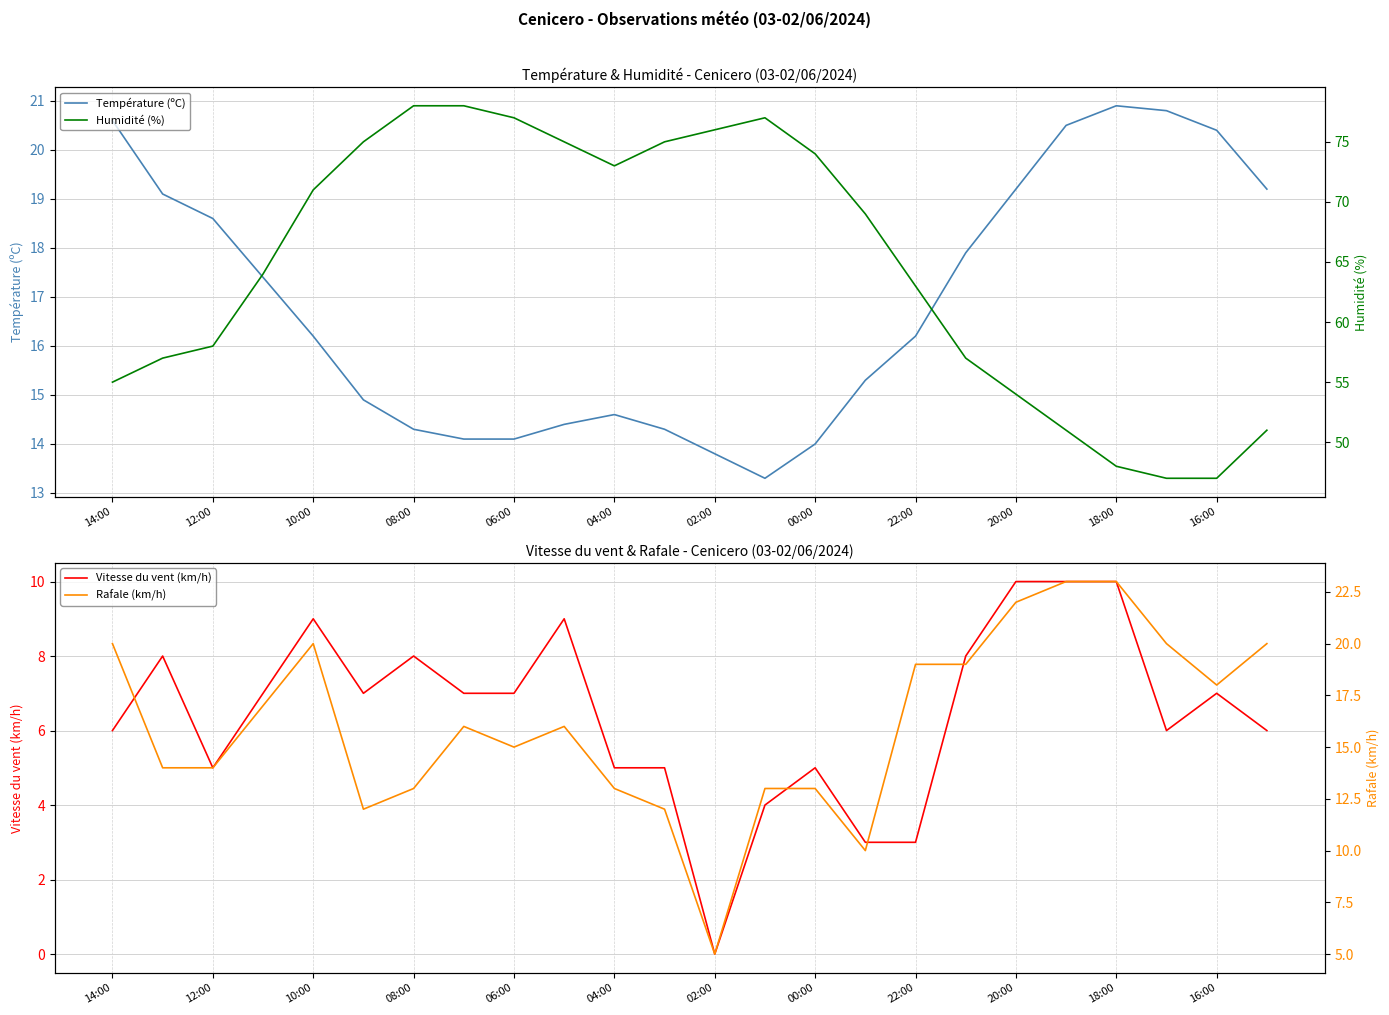

What are all the series names shown in the legend?

Température (ºC), Vitesse du vent (km/h), Humidité (%), Rafale (km/h)